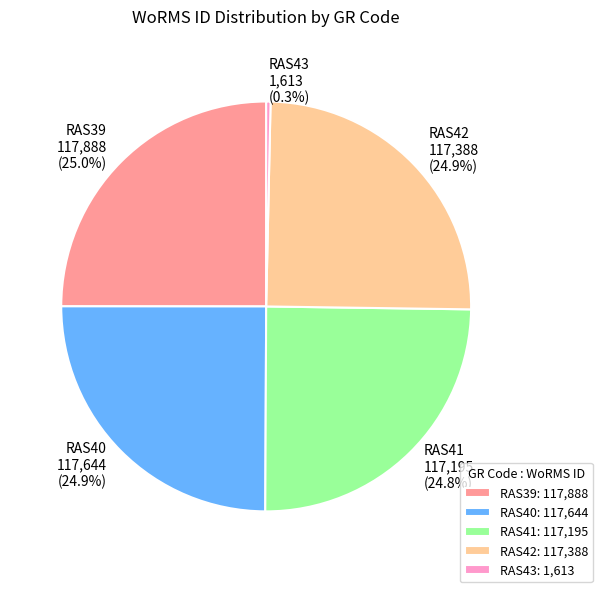

What portion of the pie excludes RAS41?

75.2%